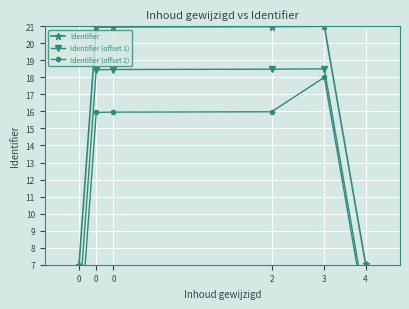

True or false: Identifier (offset 1) and Identifier (offset 2) intersect in this chart.

False